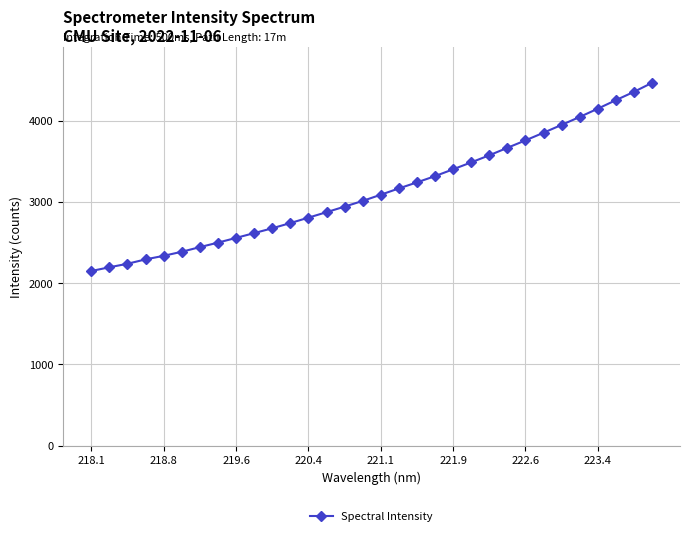

What is the sum of all values?

100517.0